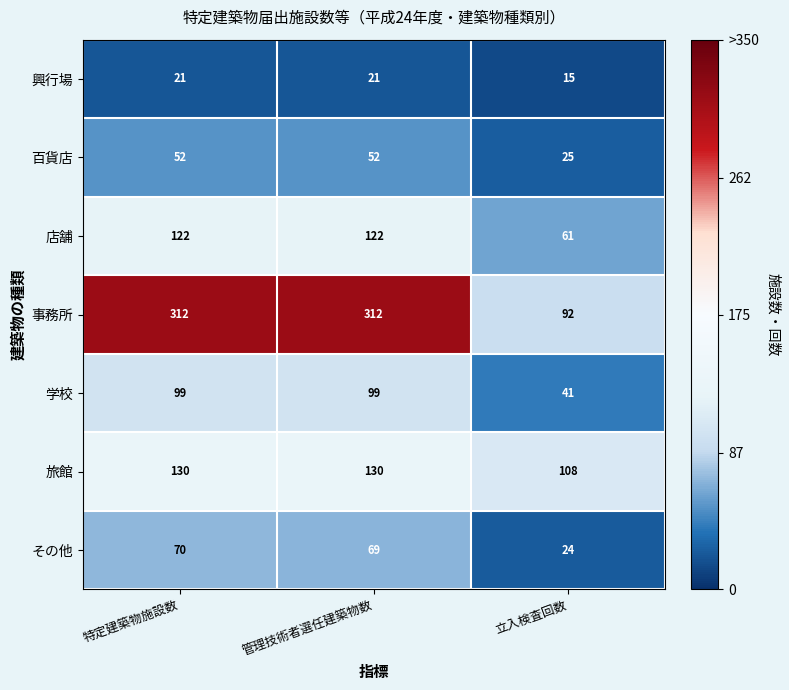

Which category has the lowest value in the 興行場 series?

立入検査回数